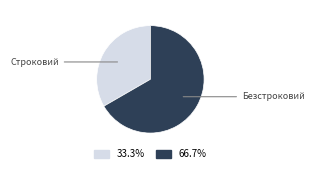

Does any single category account for the majority?

Yes